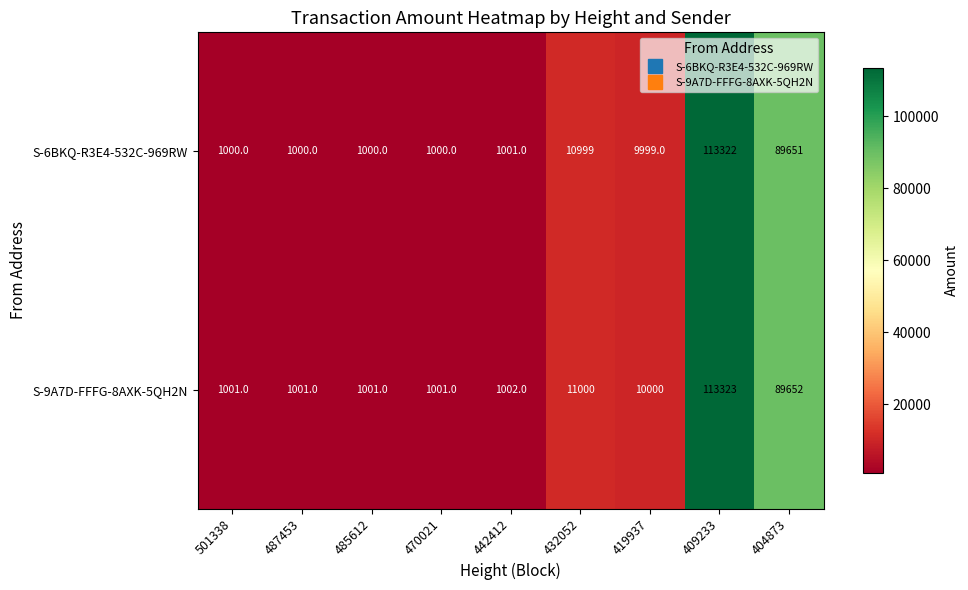

What is the sum of all S-9A7D-FFFG-8AXK-5QH2N values?

228981